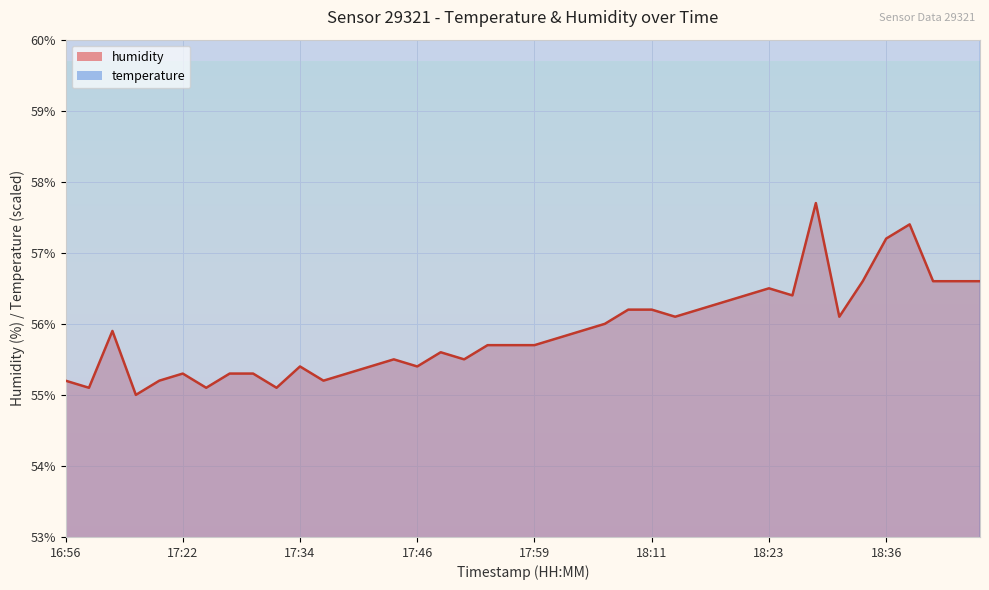

What is the difference between the highest and lowest values at 18:01?

18.2